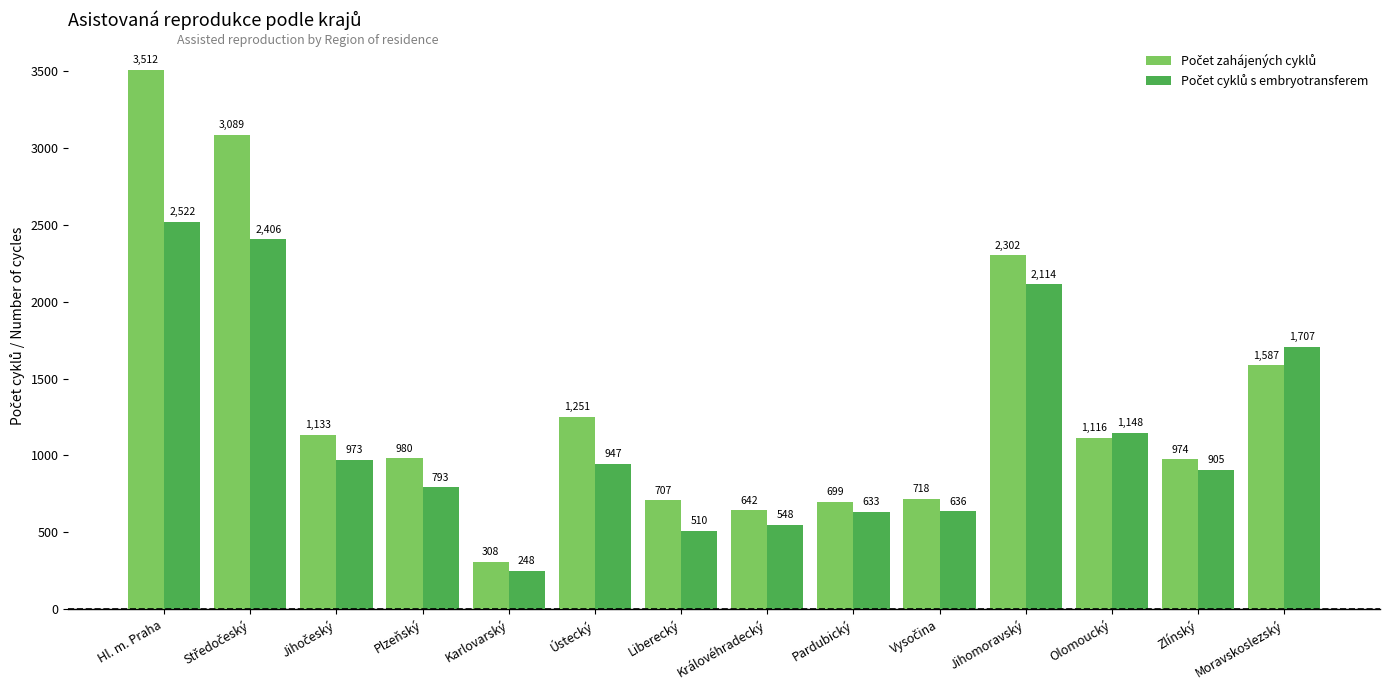

What is the maximum value shown in the chart?

3512